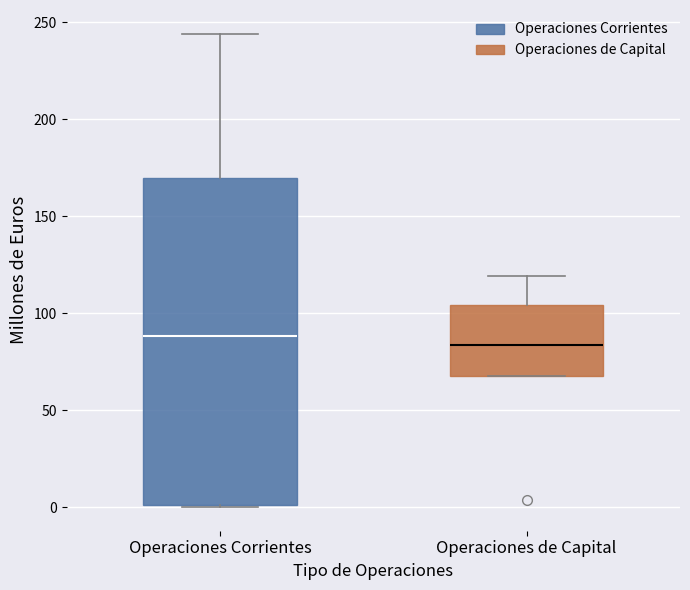

Where is the upper edge of the box for Operaciones de Capital on the y-axis? The values are not printed on the chart, so give them approximately, as read against the axis.

105